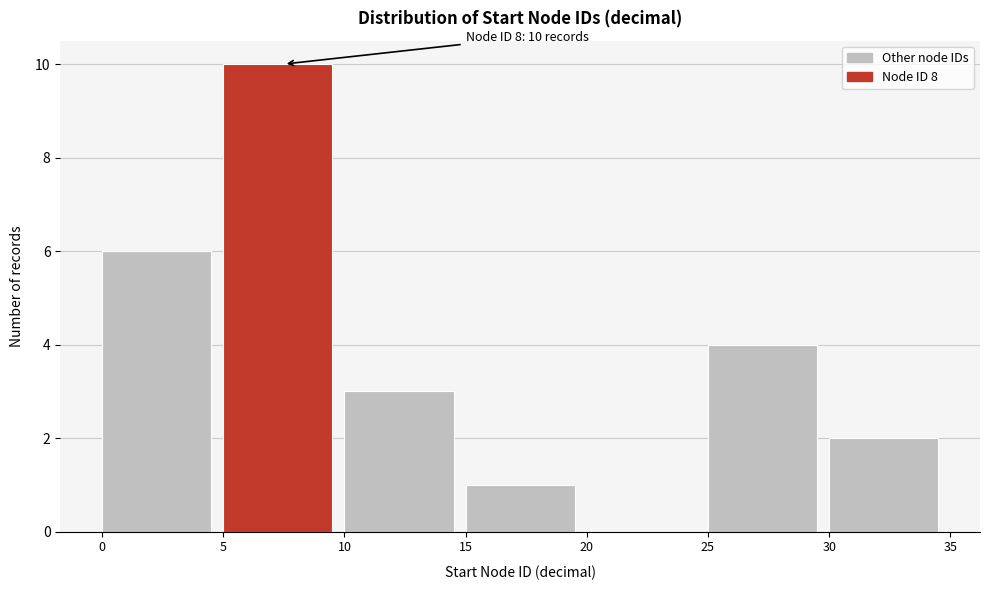

Which range on the x-axis has the tallest bar?

5 to 10